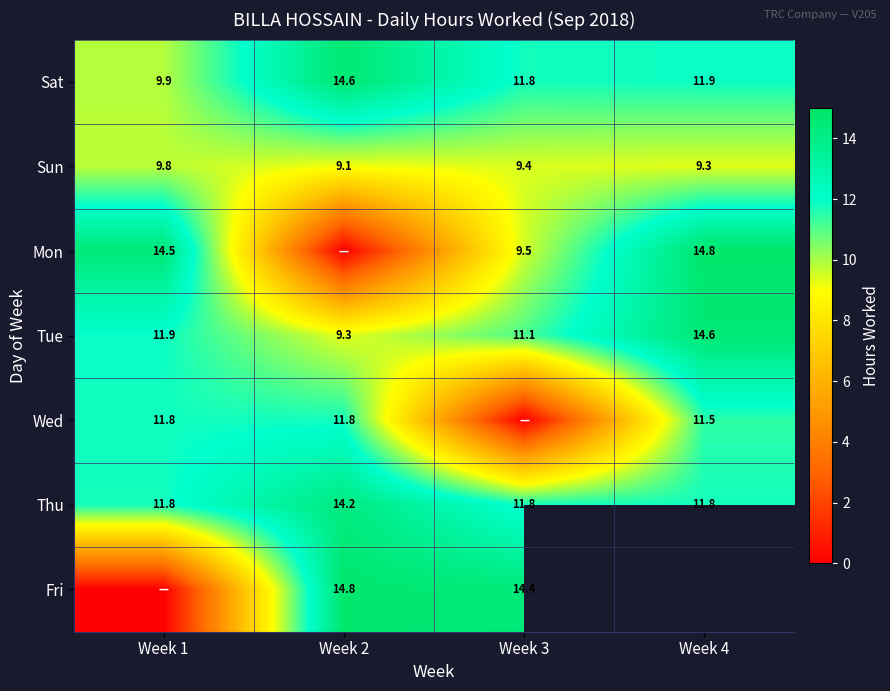

At Week 3, list the series in order from smallest to largest.

Wed, Sun, Mon, Tue, Sat, Thu, Fri